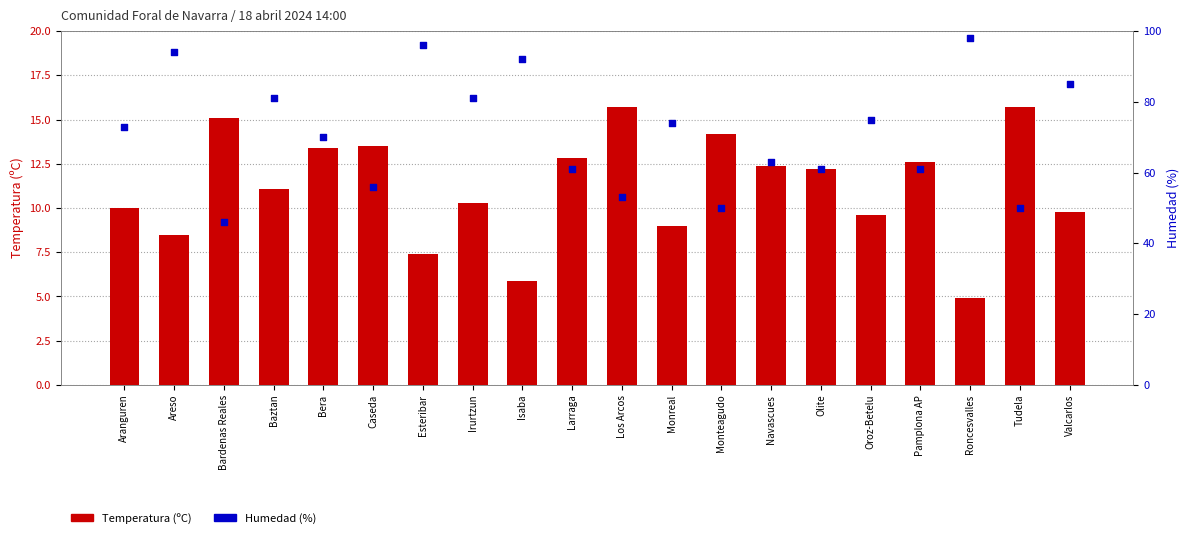

Which series has the widest spread of Y values?

Humedad (%)